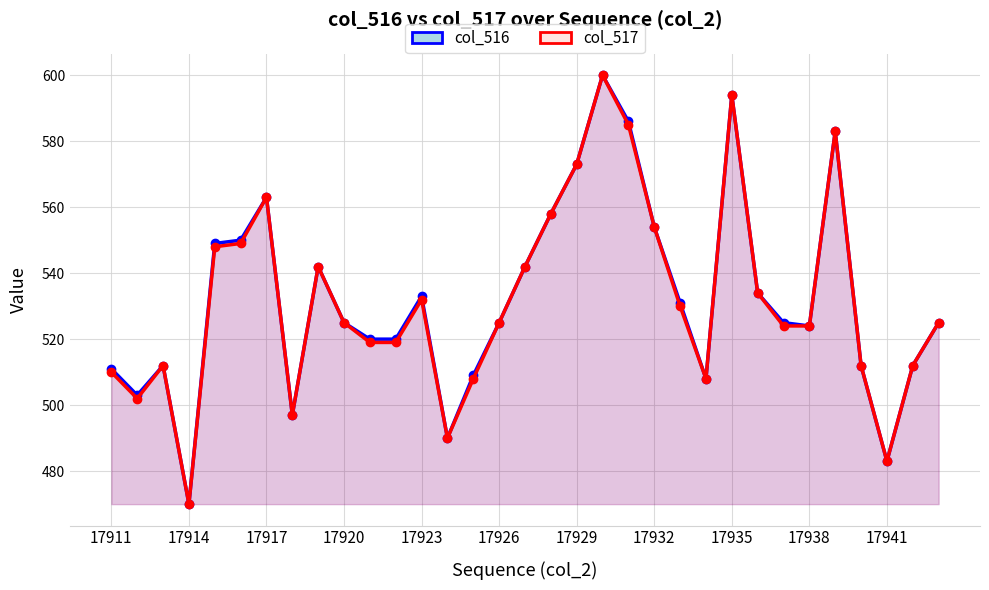

At 28, list the series in order from smallest to largest.

col_516, col_517